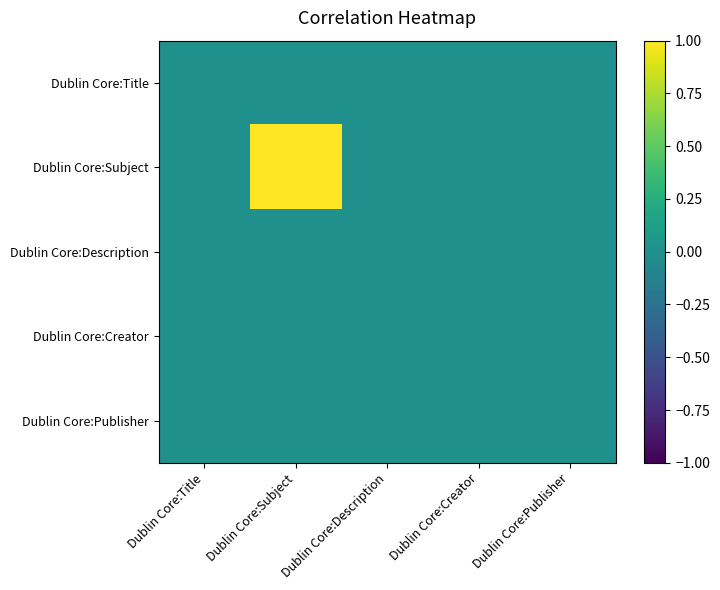

Which category has the highest value across all series?

Dublin Core:Subject